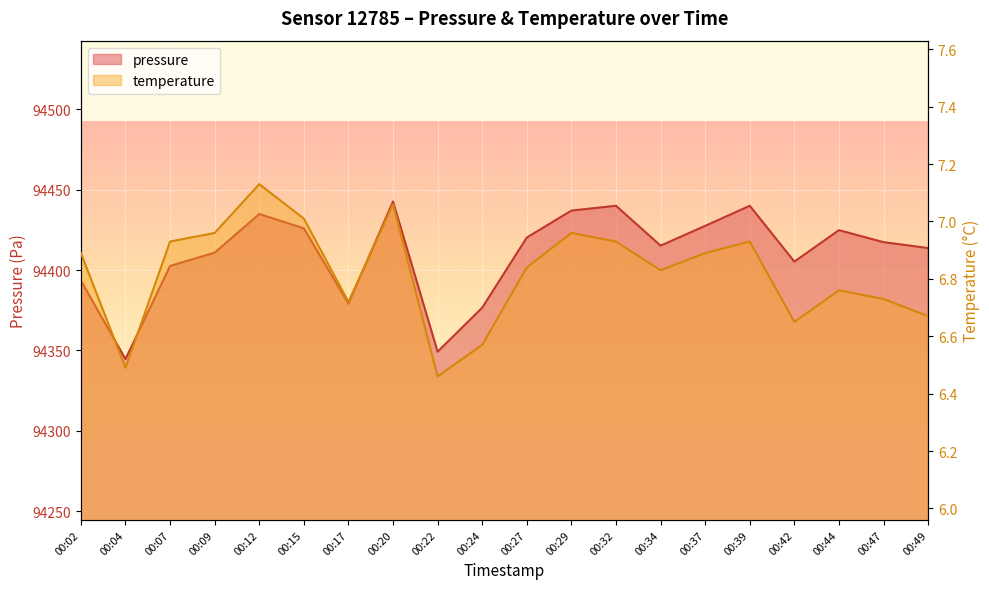

Rank the categories by temperature value from lowest to highest.

00:22, 00:04, 00:24, 00:42, 00:49, 00:17, 00:47, 00:44, 00:34, 00:27, 00:02, 00:37, 00:07, 00:32, 00:39, 00:09, 00:29, 00:15, 00:20, 00:12